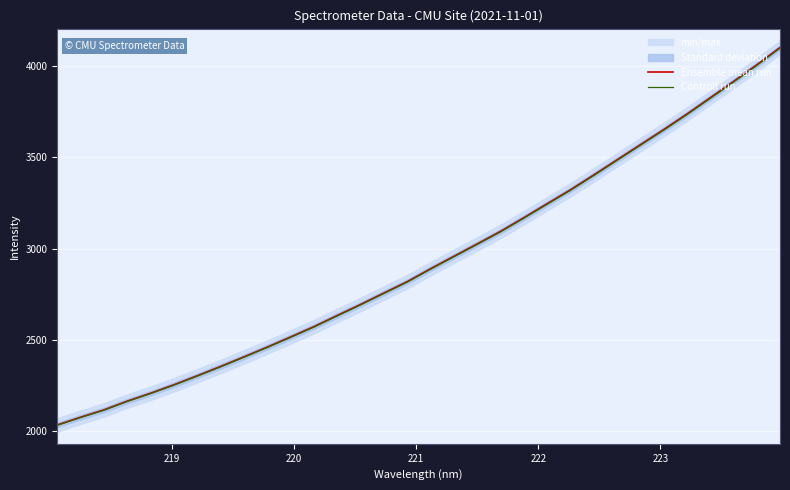

True or false: Ensemble mean run and Controll run intersect in this chart.

False